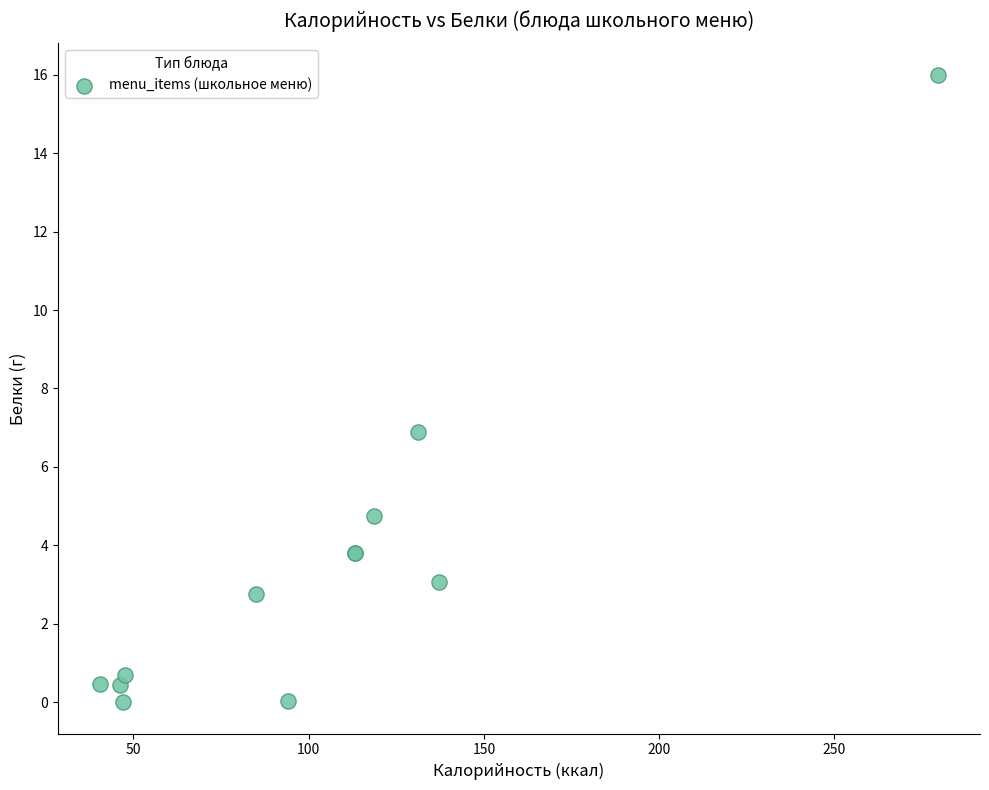

What Y value in the scatter plot is closest to 8?

6.9